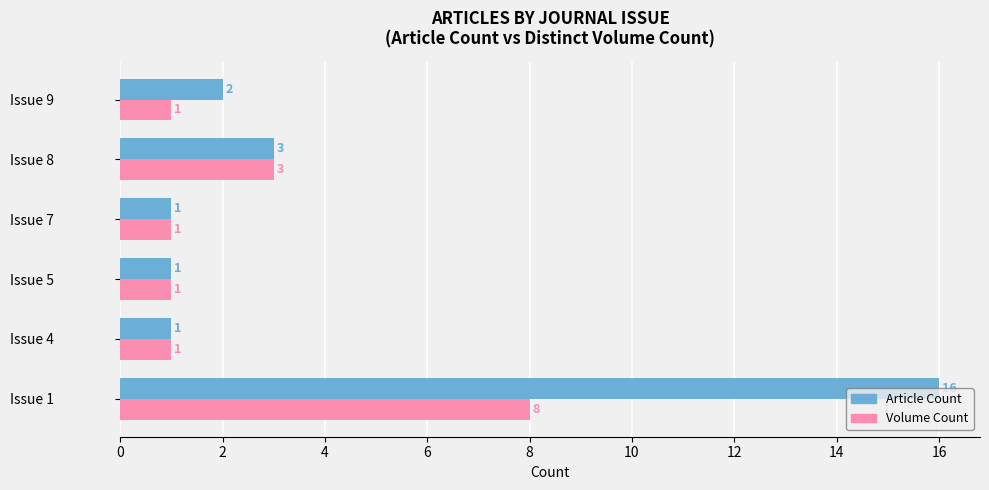

What is the maximum value for Volume Count?

8